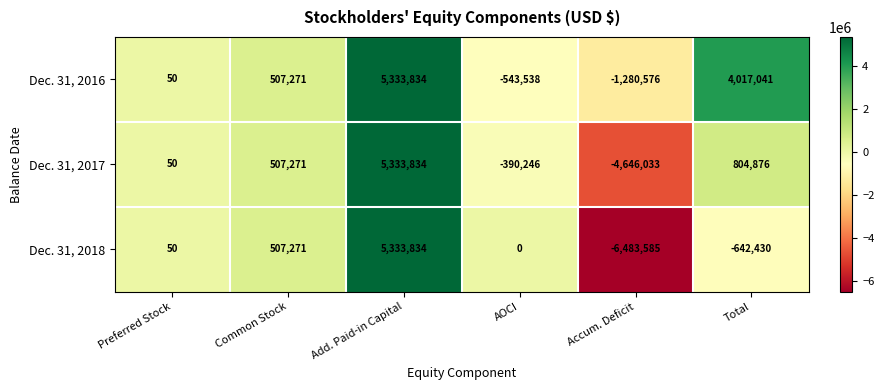

What is the lowest value of the Dec. 31, 2018 series?

-6483585